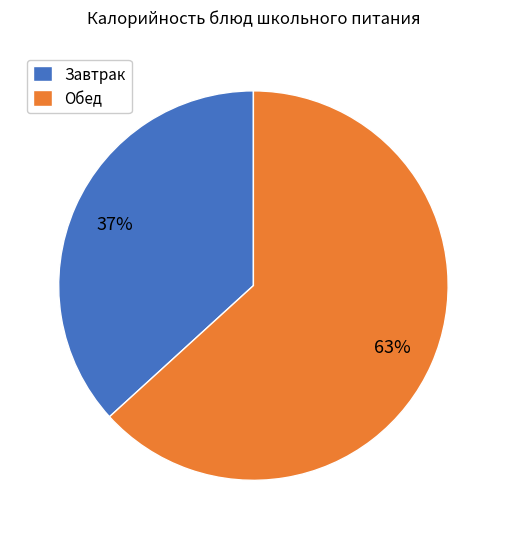

Which has a higher value, Завтрак or Обед?

Обед